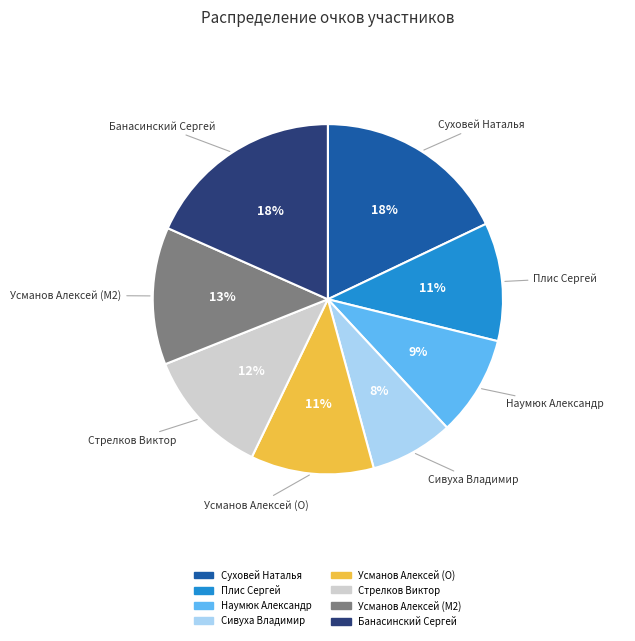

To the nearest percent, what is the combined percentage of Стрелков Виктор and Суховей Наталья?

30%